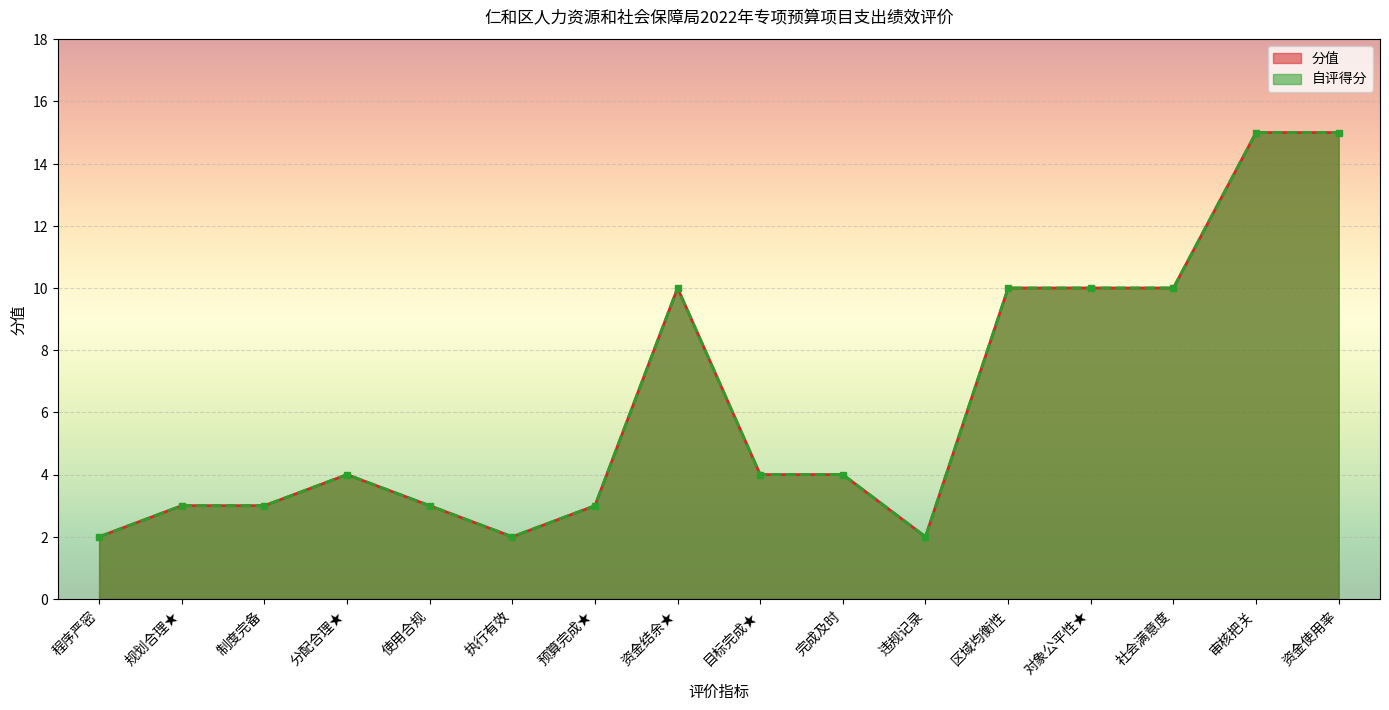

What is the label of the 3rd point from the right?

社会满意度